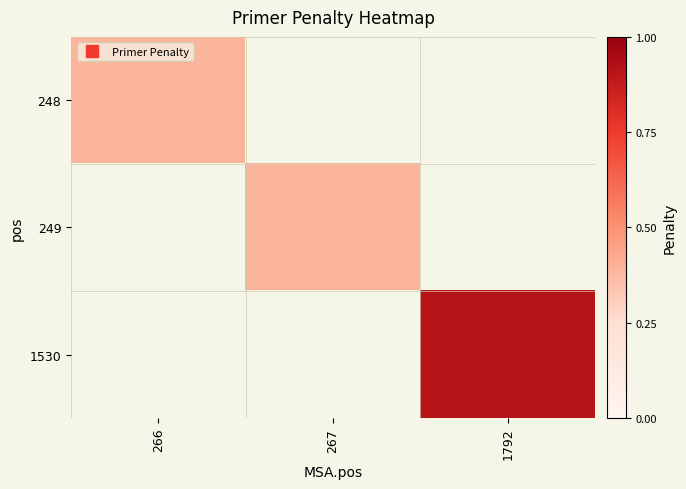

Which series has the largest total across all categories?

1530